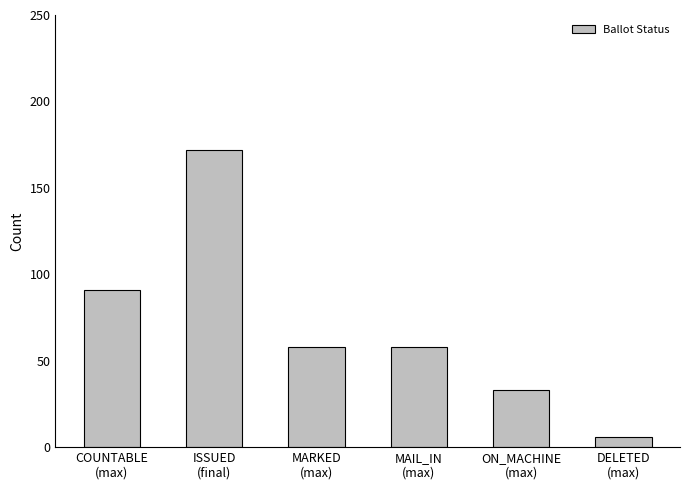

Count the number of categories in the chart.

6